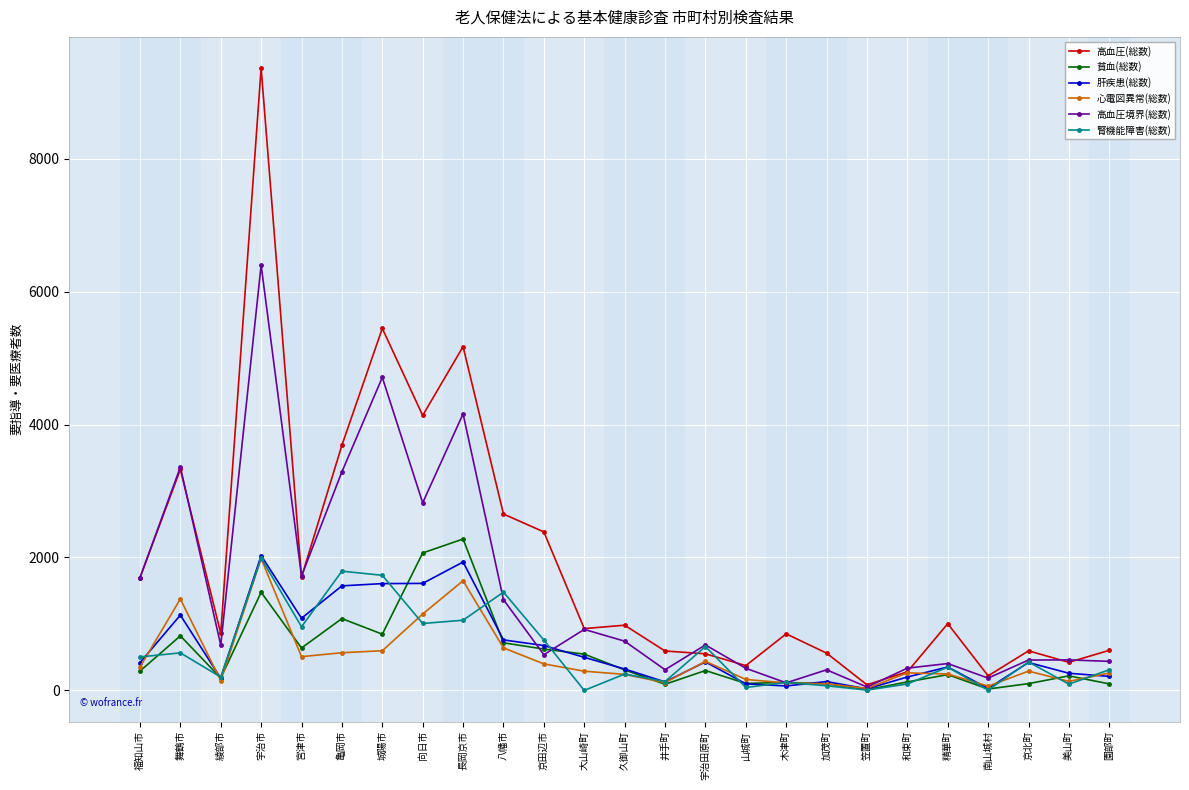

What is the difference between the 高血圧境界(総数) values at 宇治田原町 and 綾部市?

2